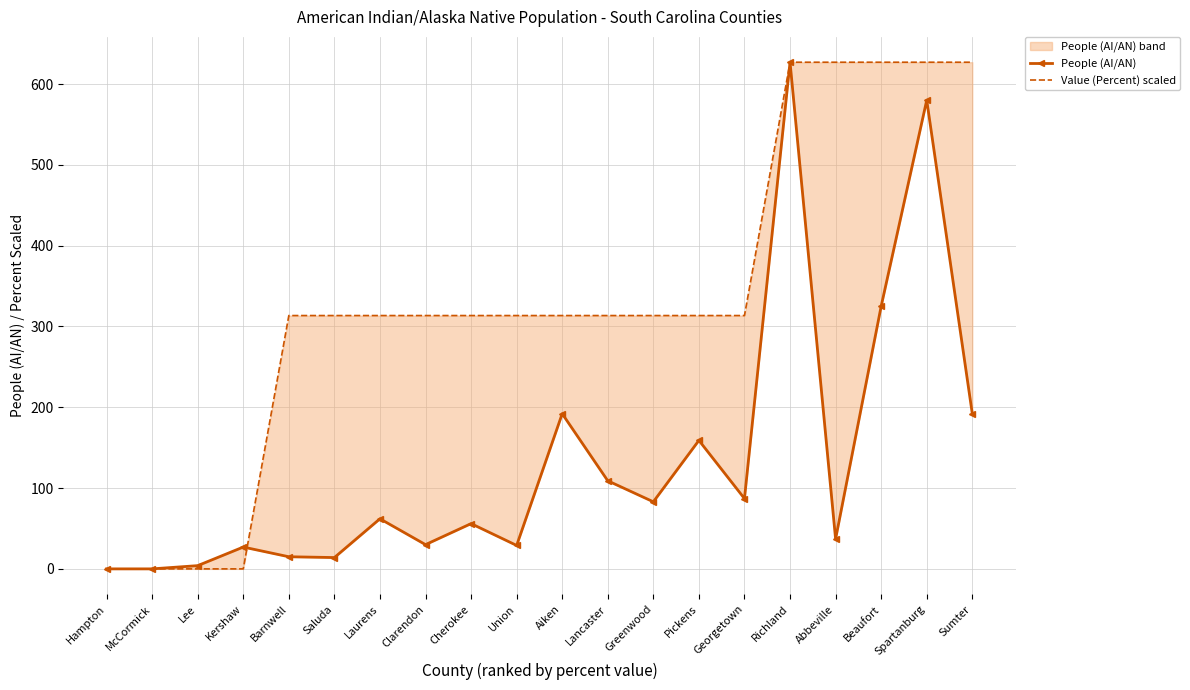

How many intersections are there between Value (Percent) scaled and People (AI/AN)?

1